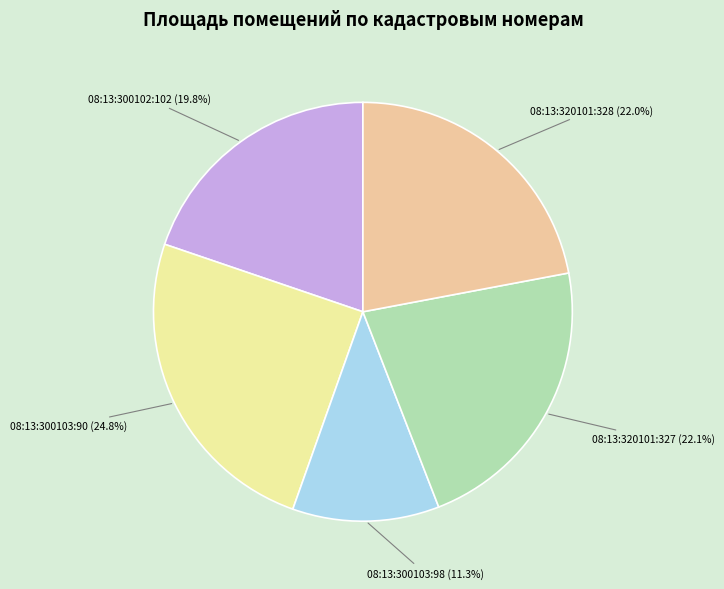

Which slice is the smallest?

08:13:300103:98